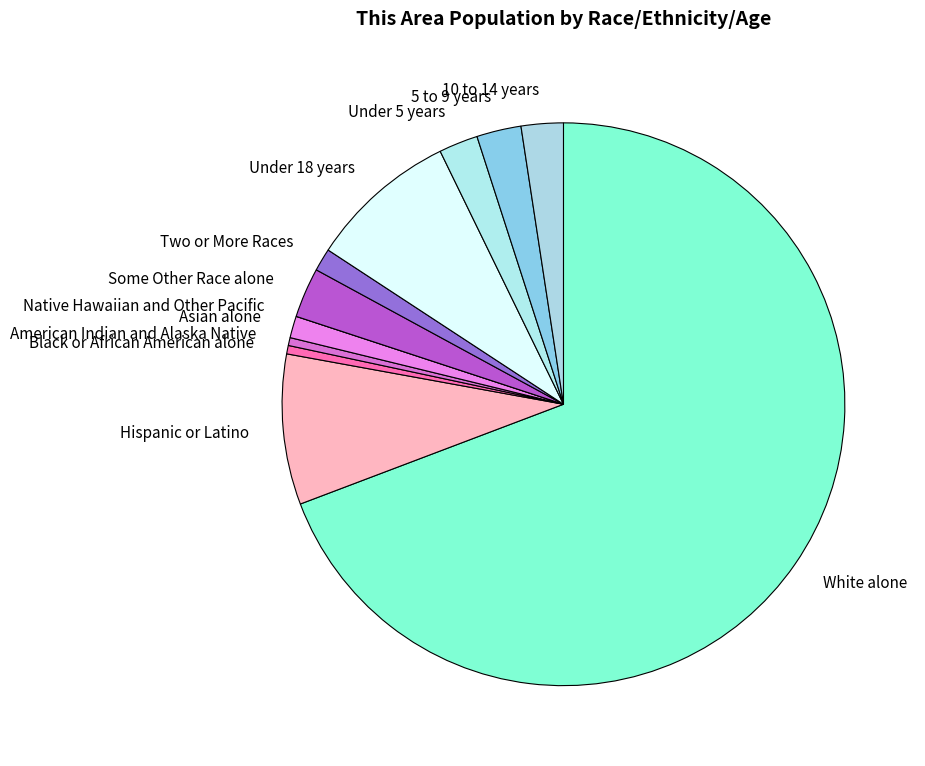

Which category has the biggest portion of the pie?

White alone